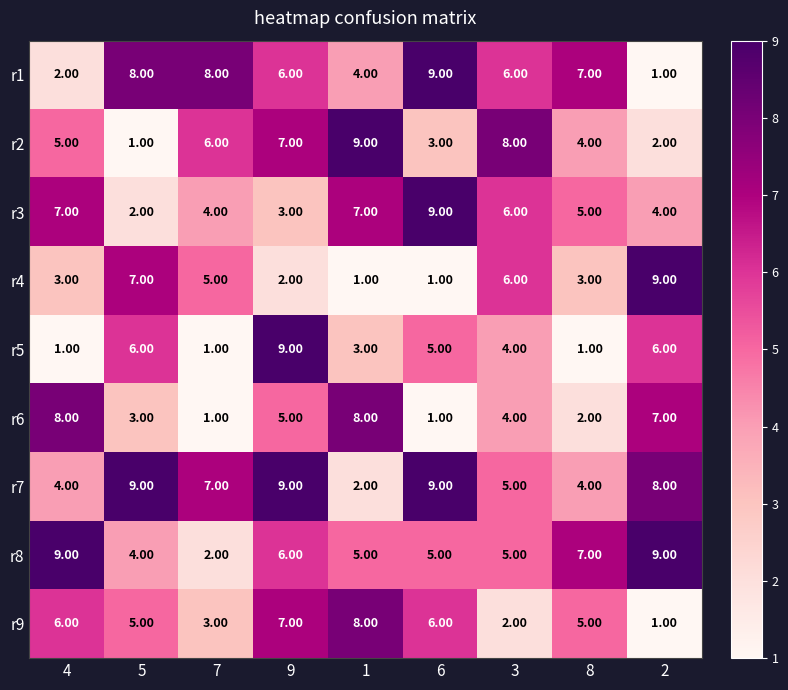

What is the difference between the maximum and minimum values in the r6 series?

7